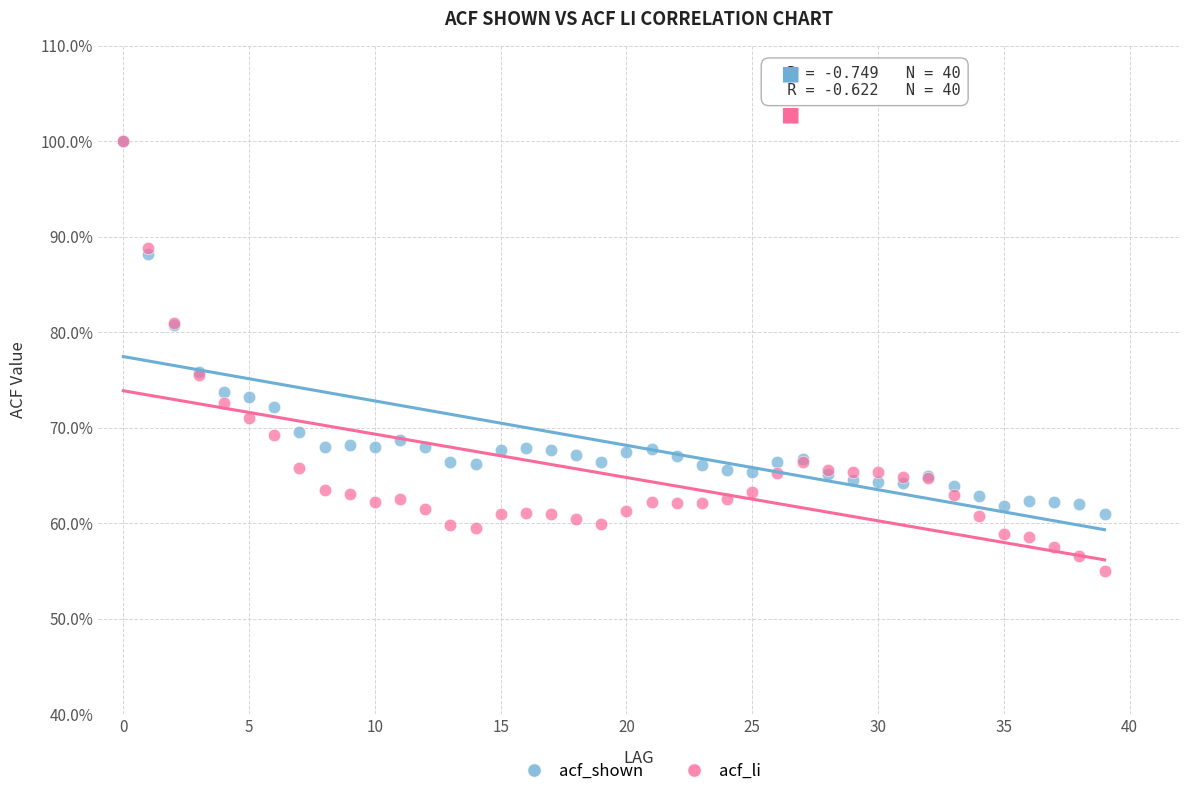

What are all the series names shown in the legend?

acf_shown, acf_li